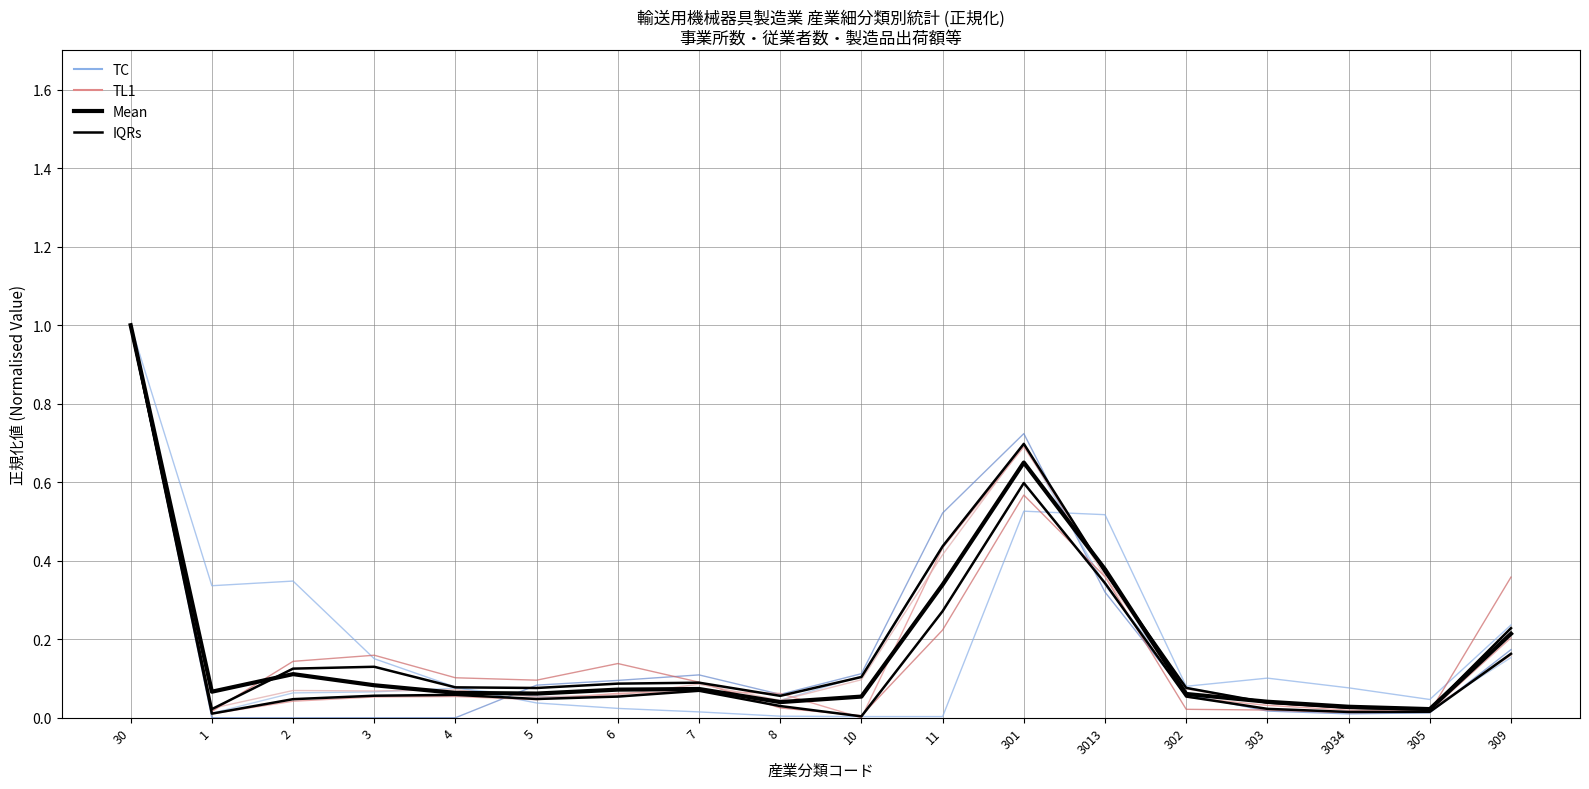

What is the difference between the Red series values at 11 and 3034?

0.4